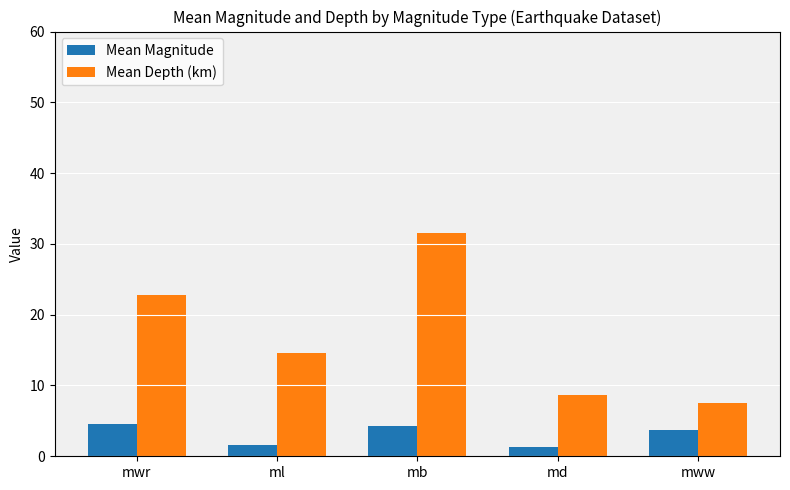

List the series in order of their peak value, lowest first.

Mean Magnitude, Mean Depth (km)